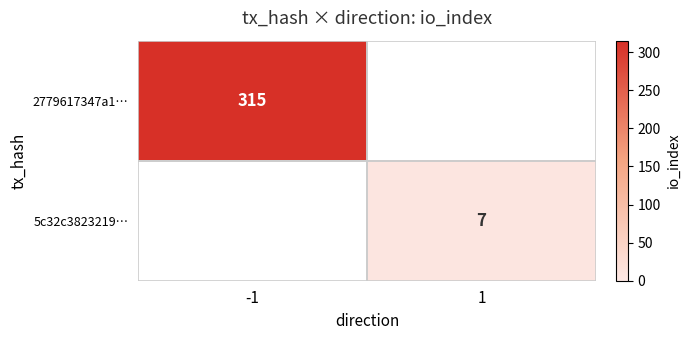

True or false: 2779617347a1… has a value of 315 at -1.

True